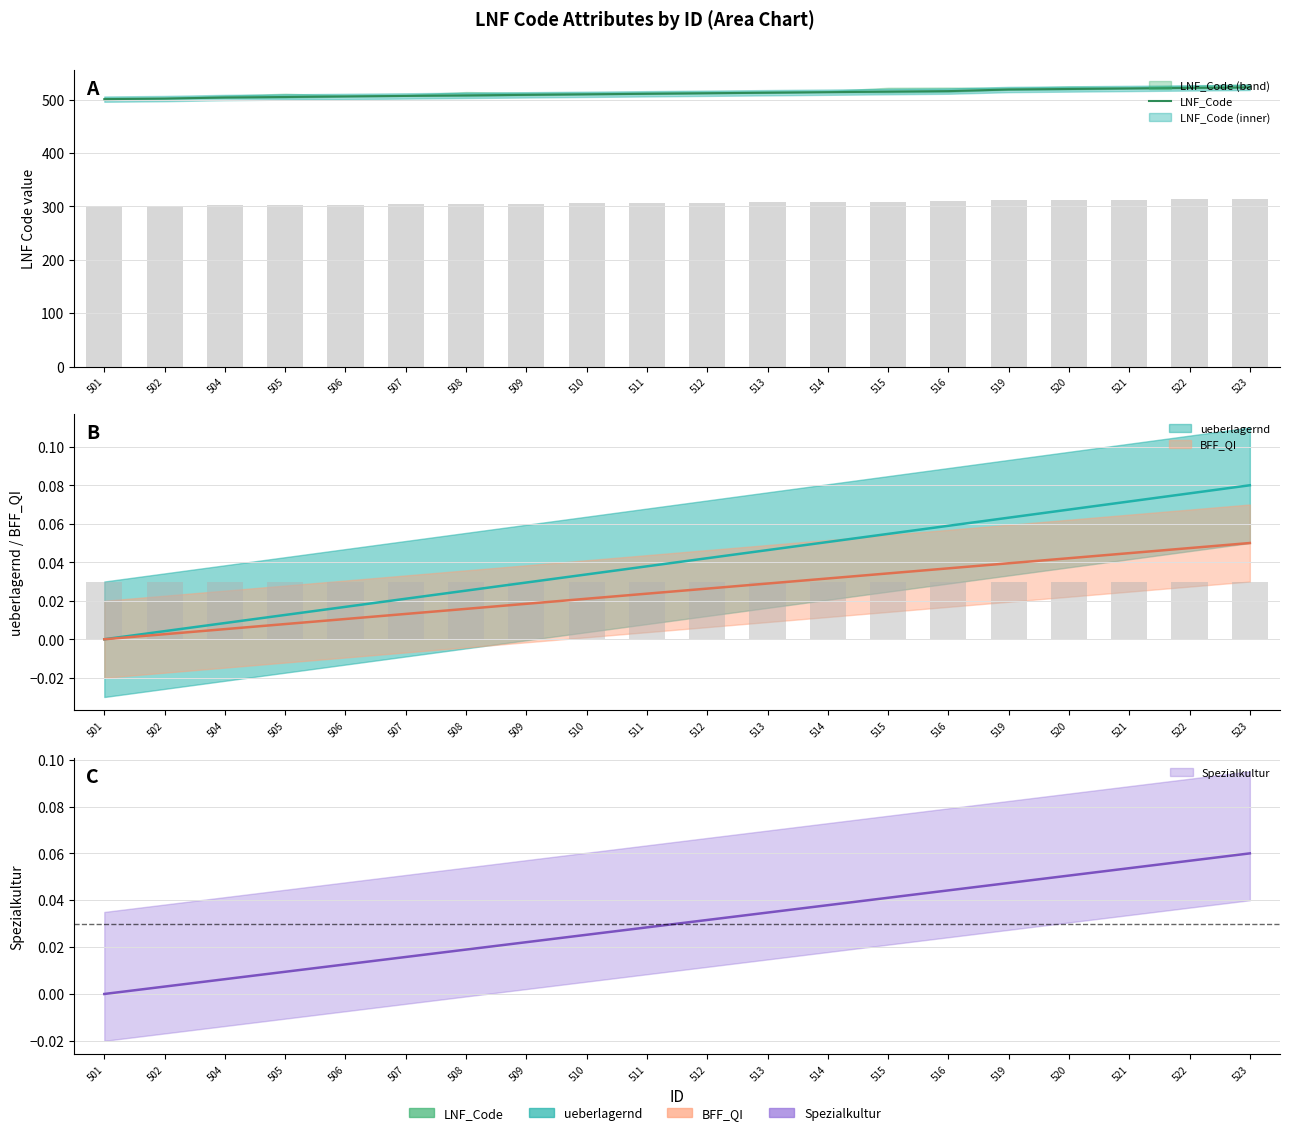

What is the difference between the maximum and minimum values?

22